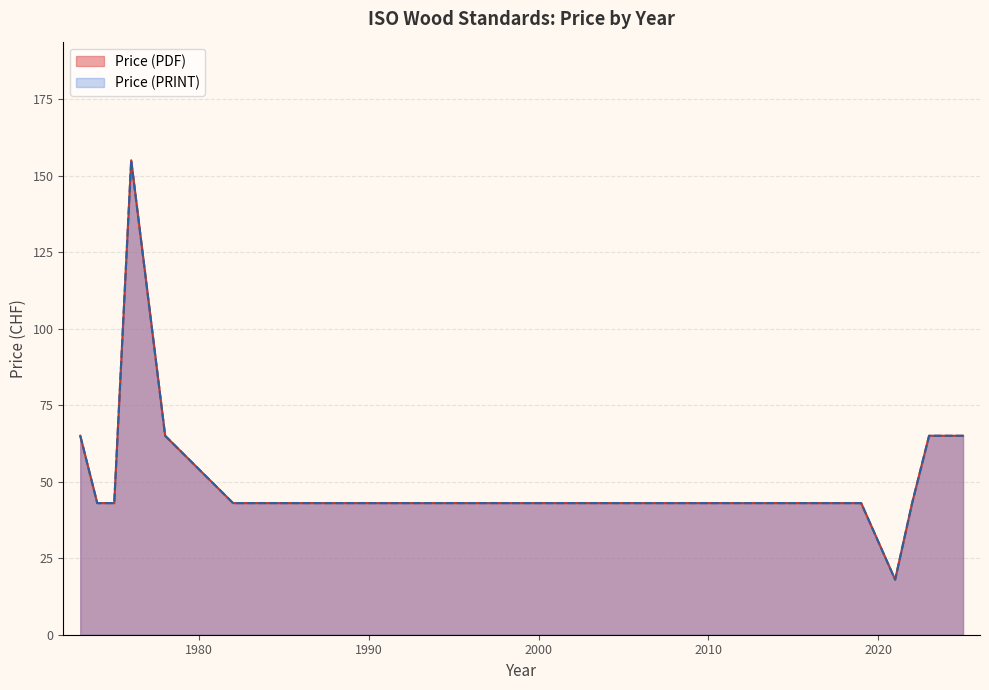

Which category has the highest value in the Price (PRINT) series?

1976